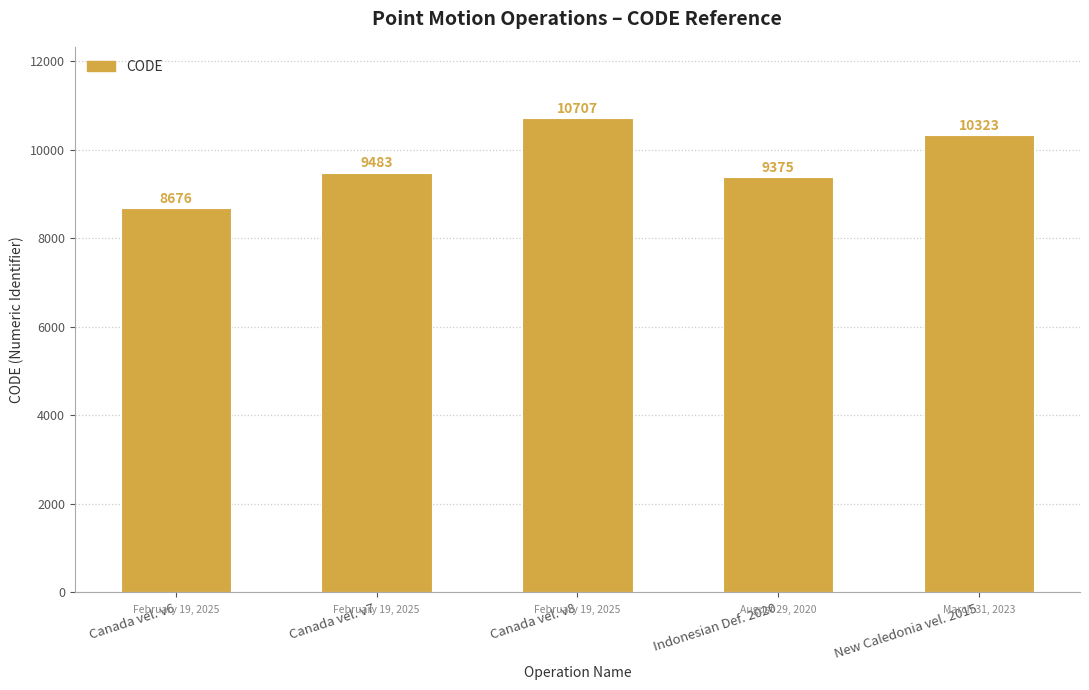

How many distinct data groups are displayed?

1